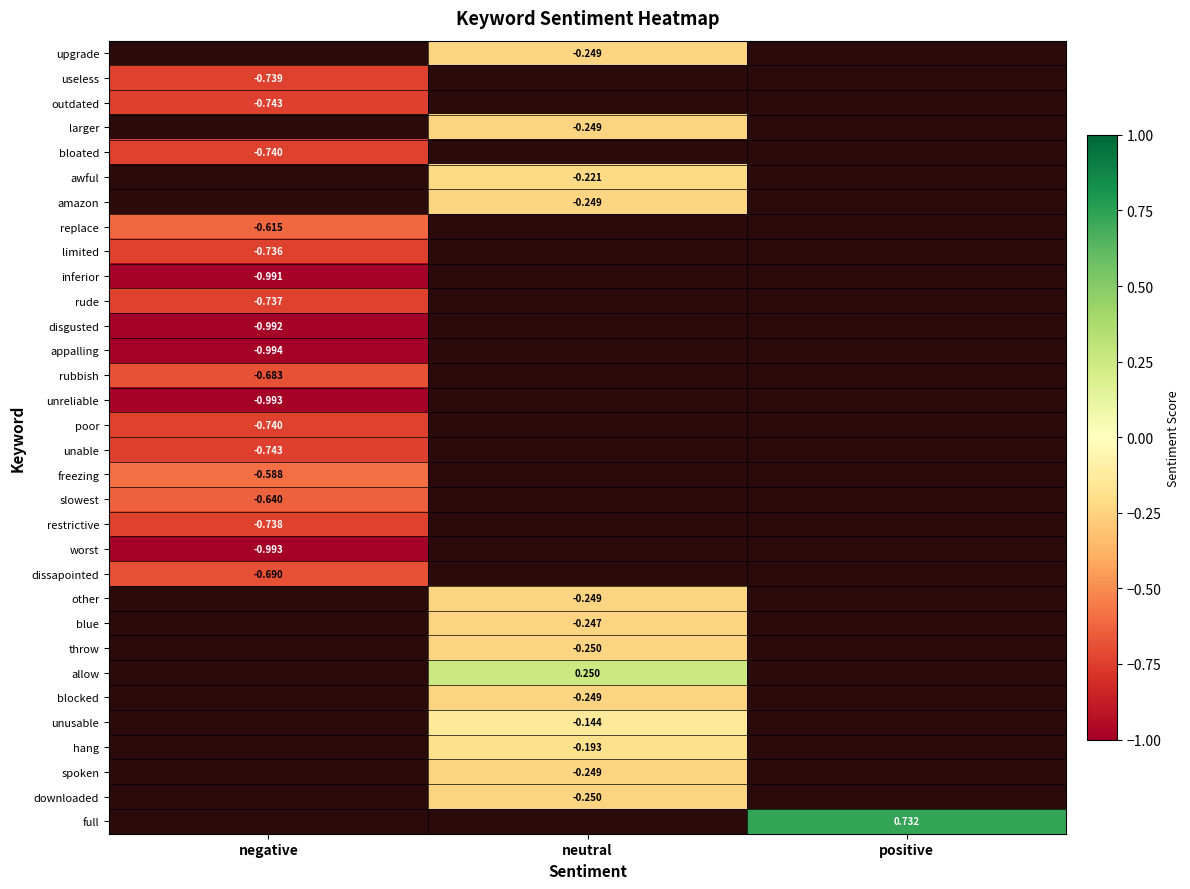

Count the number of categories in the chart.

3